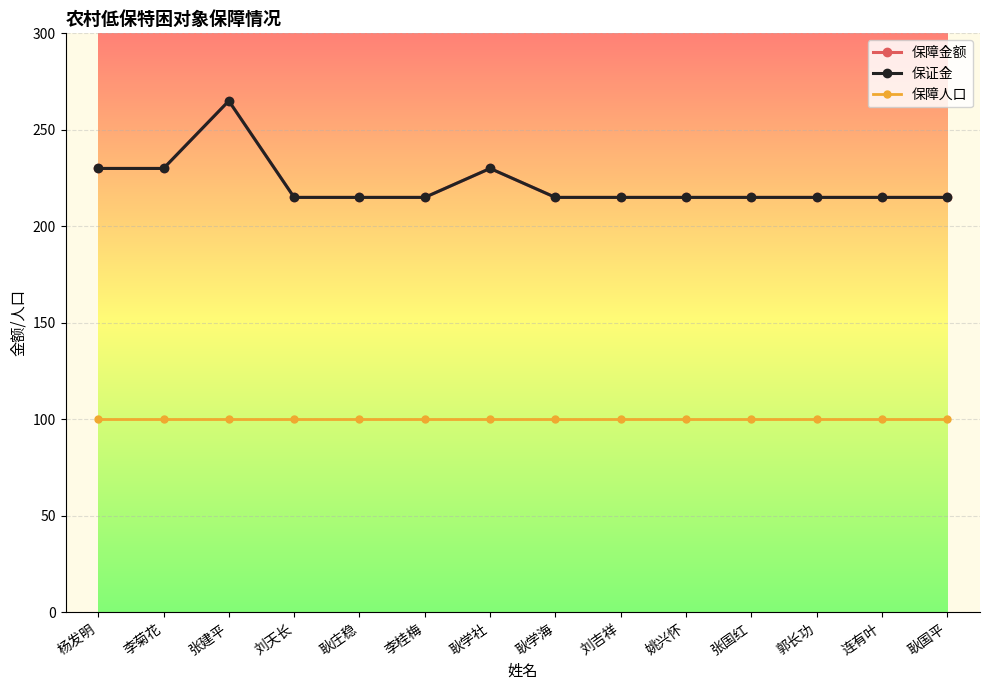

At how many categories does at least one series exceed 130?

14